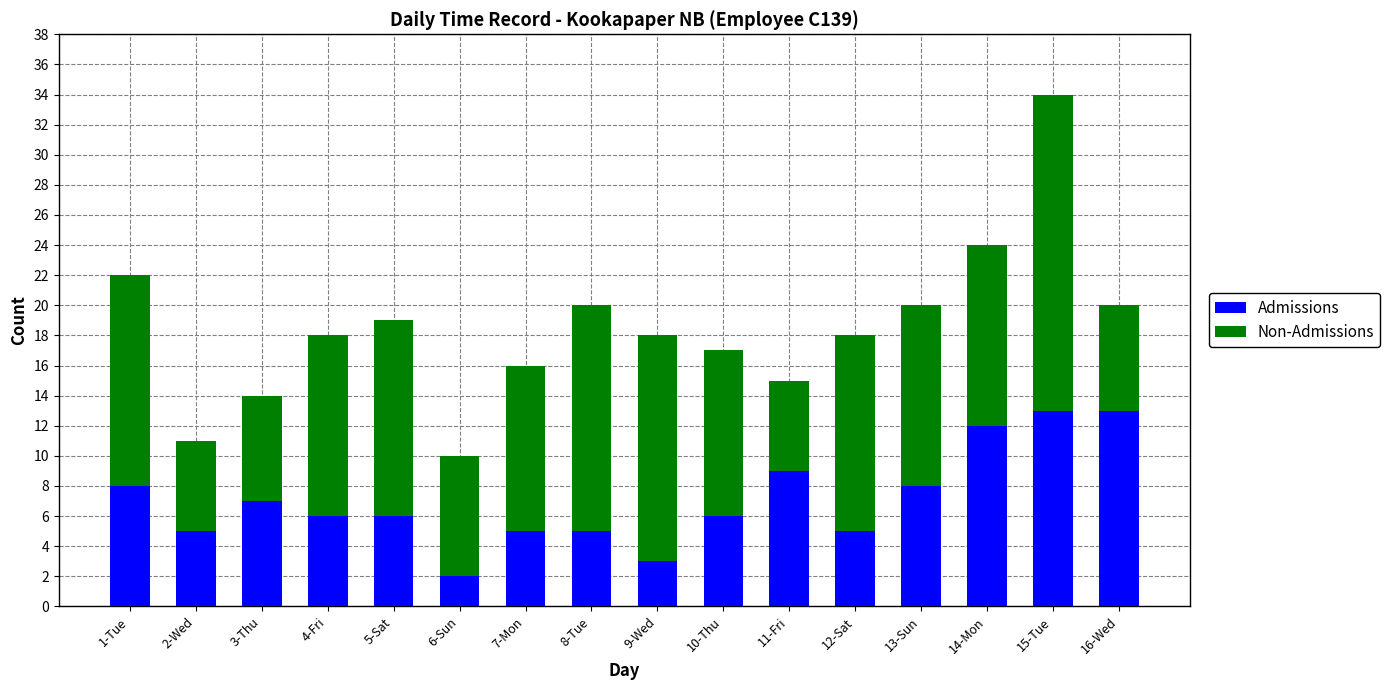

What is the sum of all Admissions values?

113